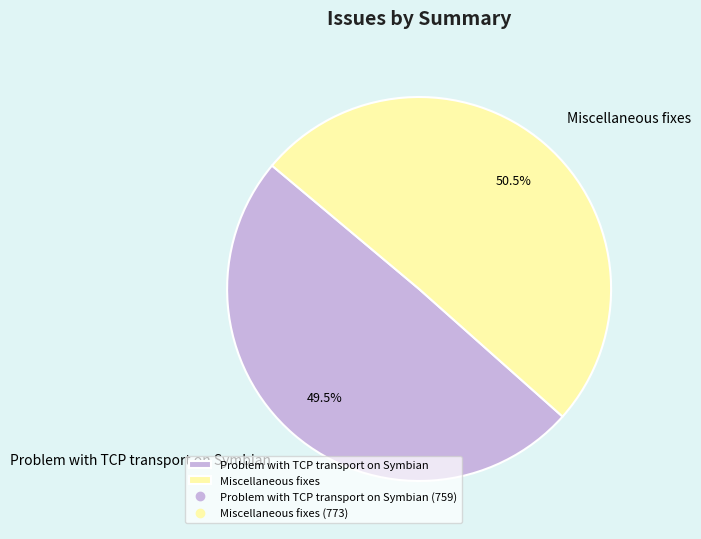

How many segments does this pie chart have?

2